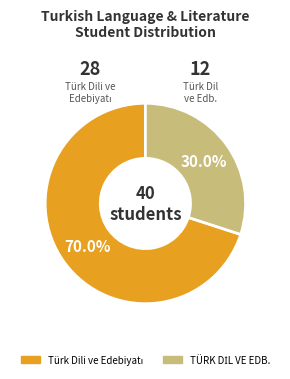

Is there any slice that represents more than half of the pie?

Yes